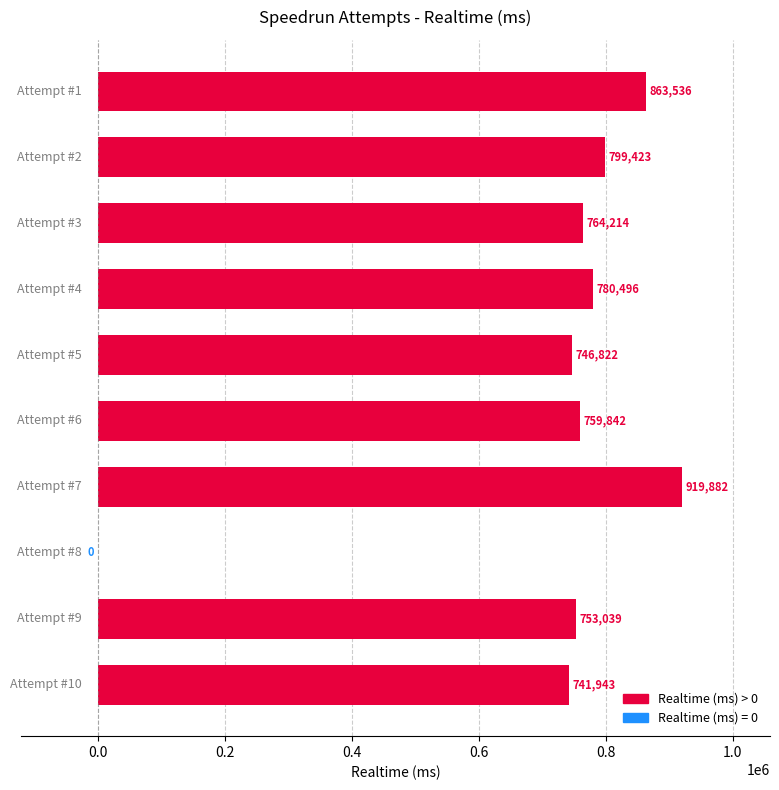

What is the sum of all values?

7129197